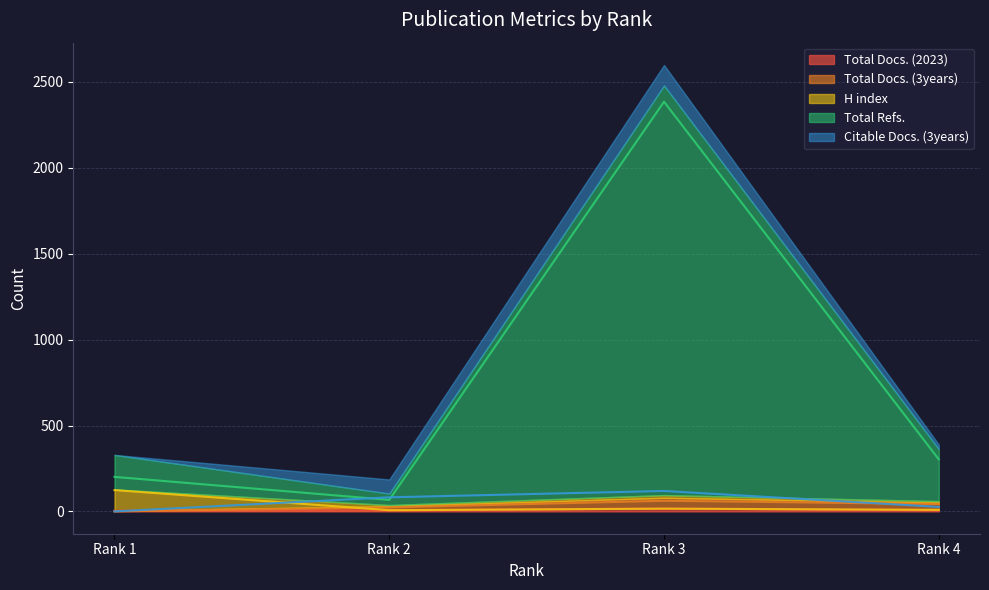

What is the difference between the maximum and minimum values in the H index series?

117